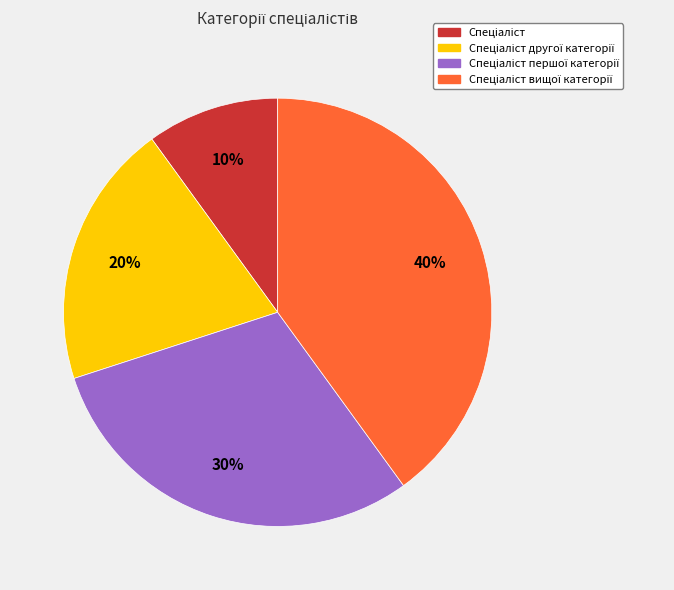

Is there any slice that represents more than half of the pie?

No